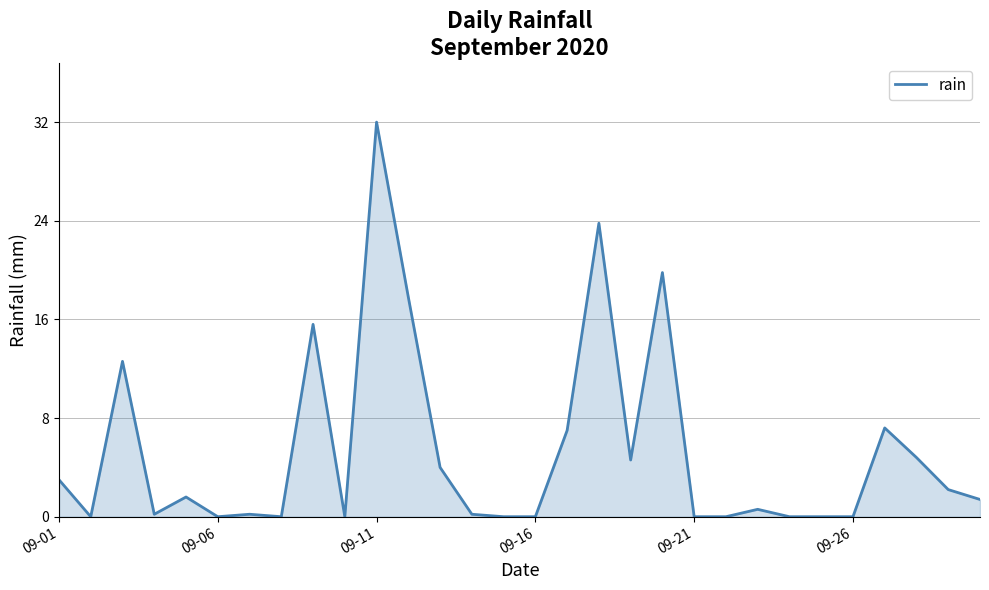

True or false: there are more than 1 points higher than both neighbors.

True